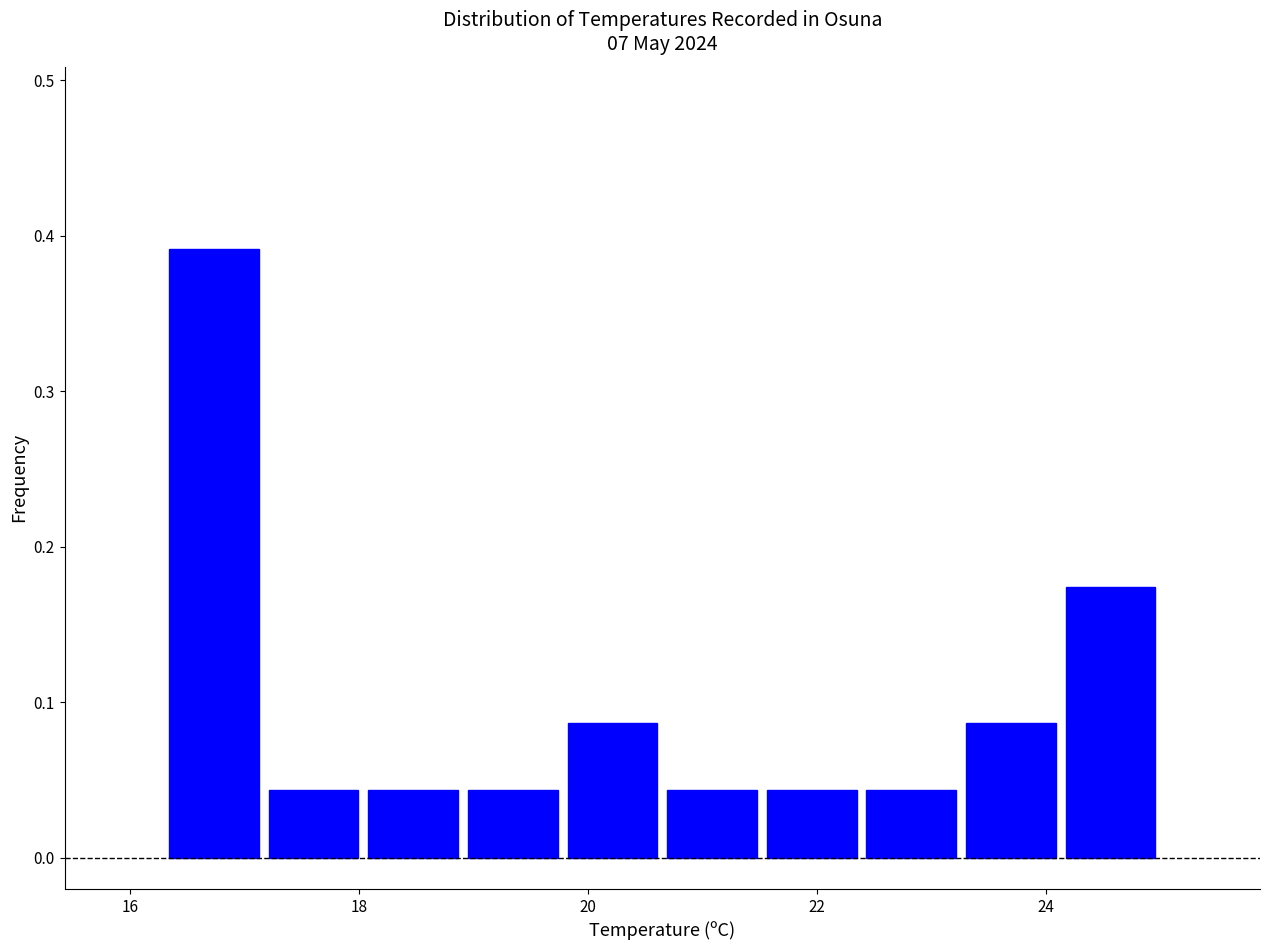

What is the height of the bar covering 18.0 to 19.0 on the x-axis? Neither the bar edges nor the heights are printed on the chart, so give them approximately, as read against the axes.

0.04